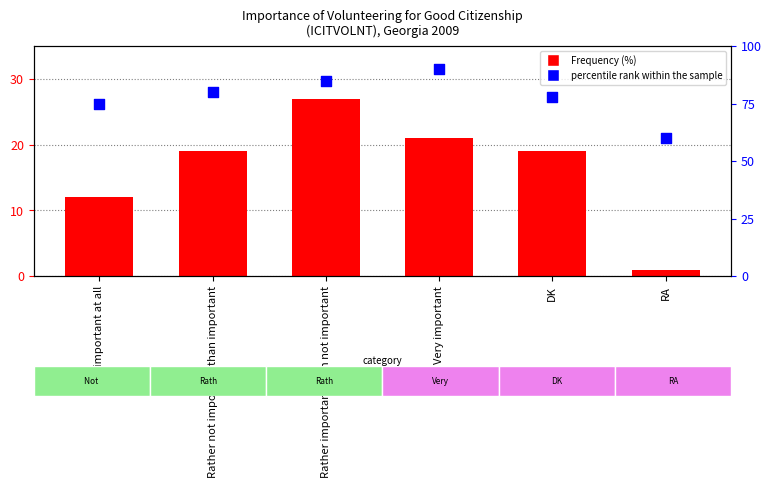

Which series reaches the maximum Y coordinate?

percentile rank within the sample